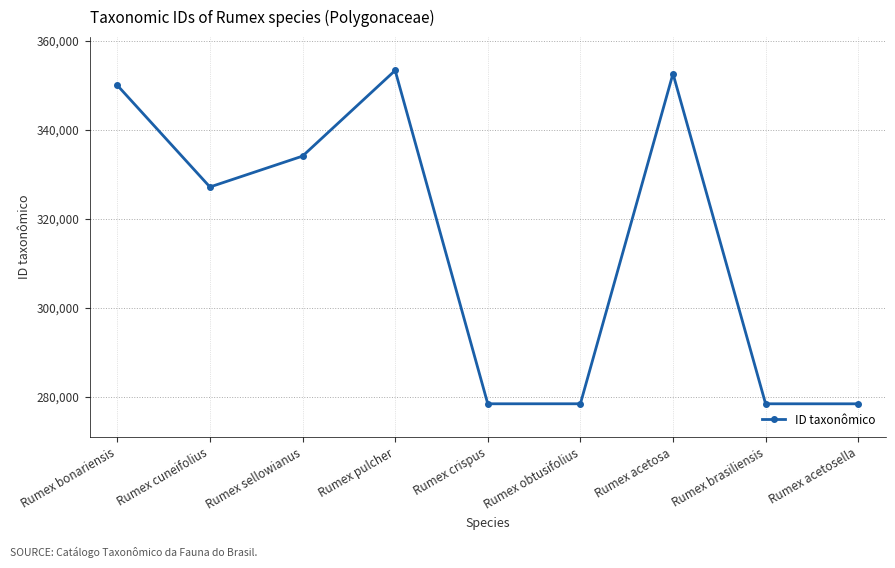

The value at Rumex obtusifolius is 60008. True or false?

False